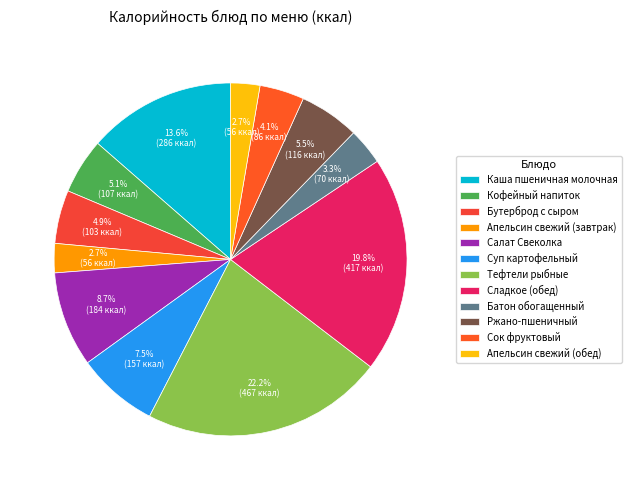

Rank the categories by value from highest to lowest.

Тефтели рыбные, Сладкое (обед), Каша пшеничная молочная, Салат Свеколка, Суп картофельный, Ржано-пшеничный, Кофейный напиток, Бутерброд с сыром, Сок фруктовый, Батон обогащенный, Апельсин свежий (завтрак), Апельсин свежий (обед)